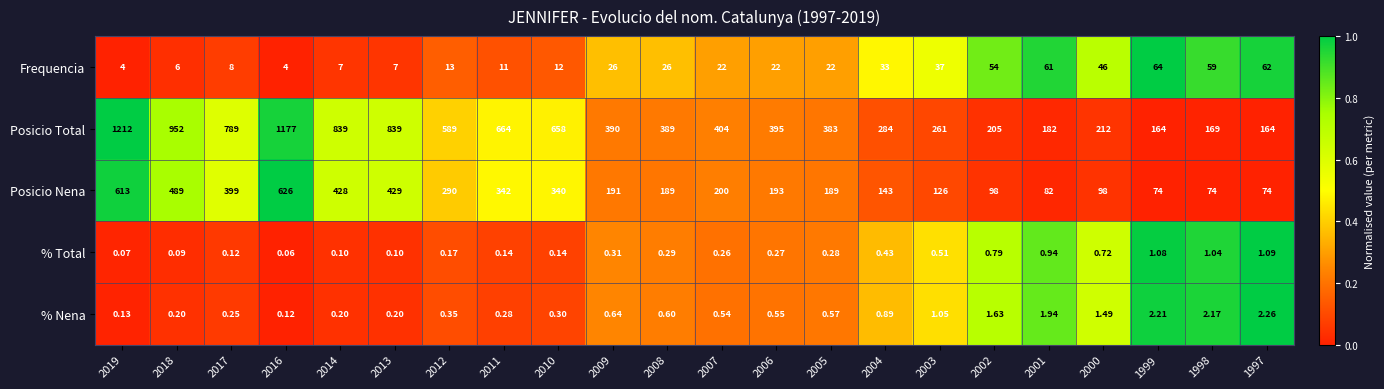

What is the total value across all series at 2018?

1447.3